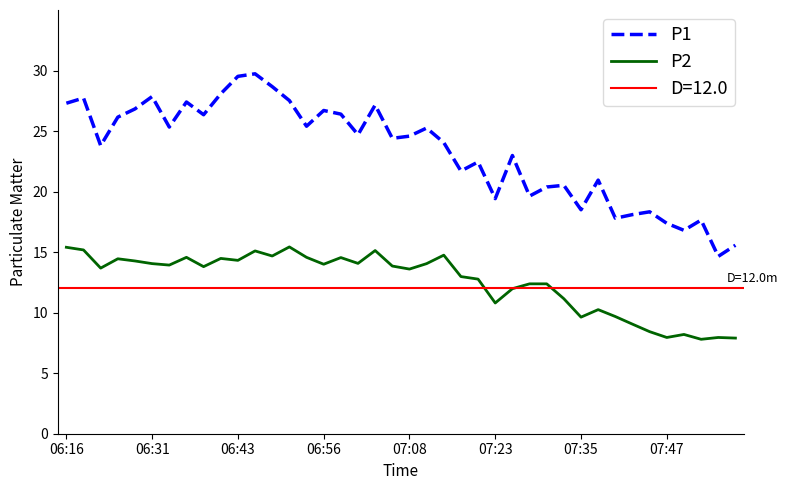

True or false: P1 and P2 intersect in this chart.

False